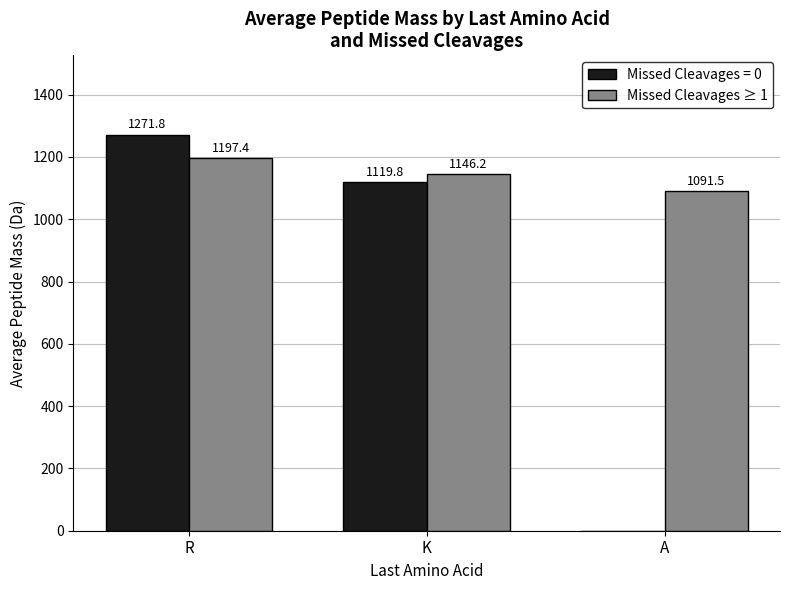

Which category has the highest value across all series?

R